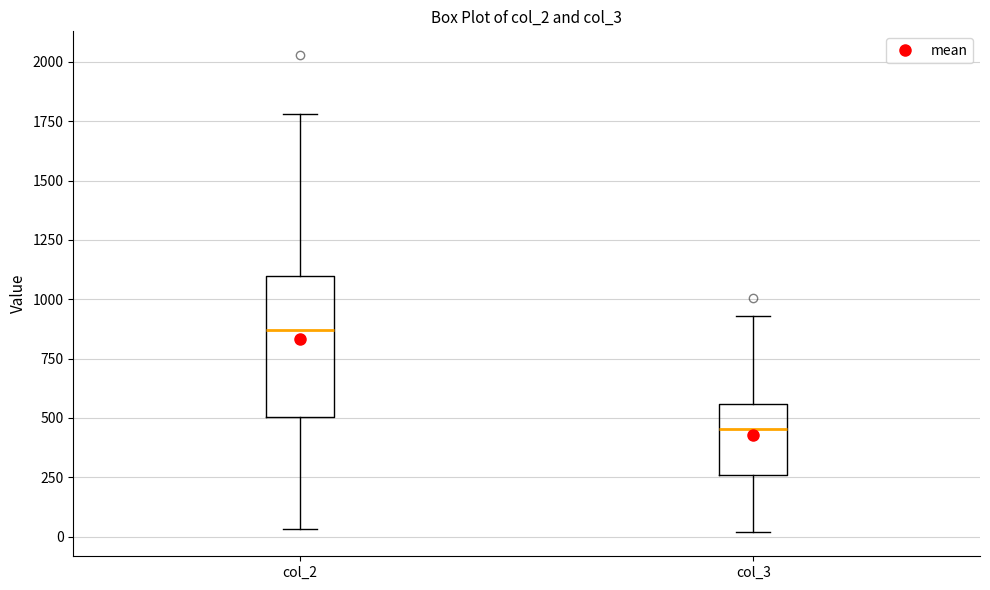

Reading left to right, read every box against the y-axis: the position of its median line, the range the box covers, and the ends of its whiskers. The values are not printed on the chart, so give them approximately, as read against the axis.

col_2: median 850, box 500 to 1100, whiskers 50 to 1800
col_3: median 450, box 250 to 550, whiskers 0 to 950